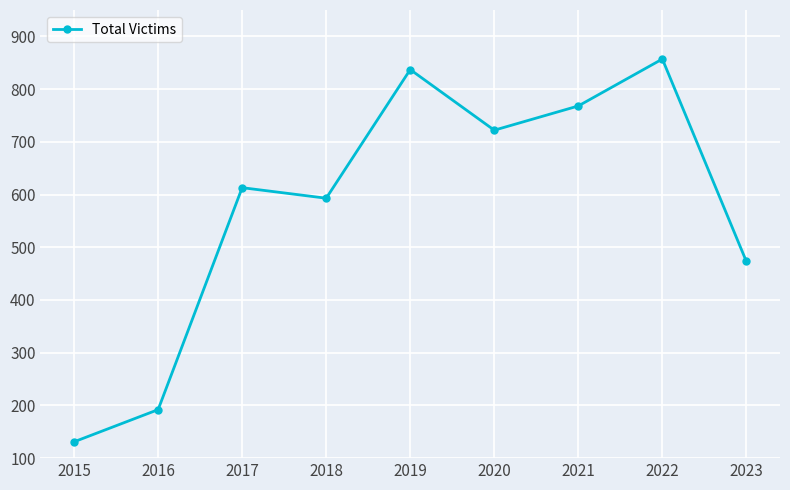

What is the sum of the values at 2019 and 2022?

1694